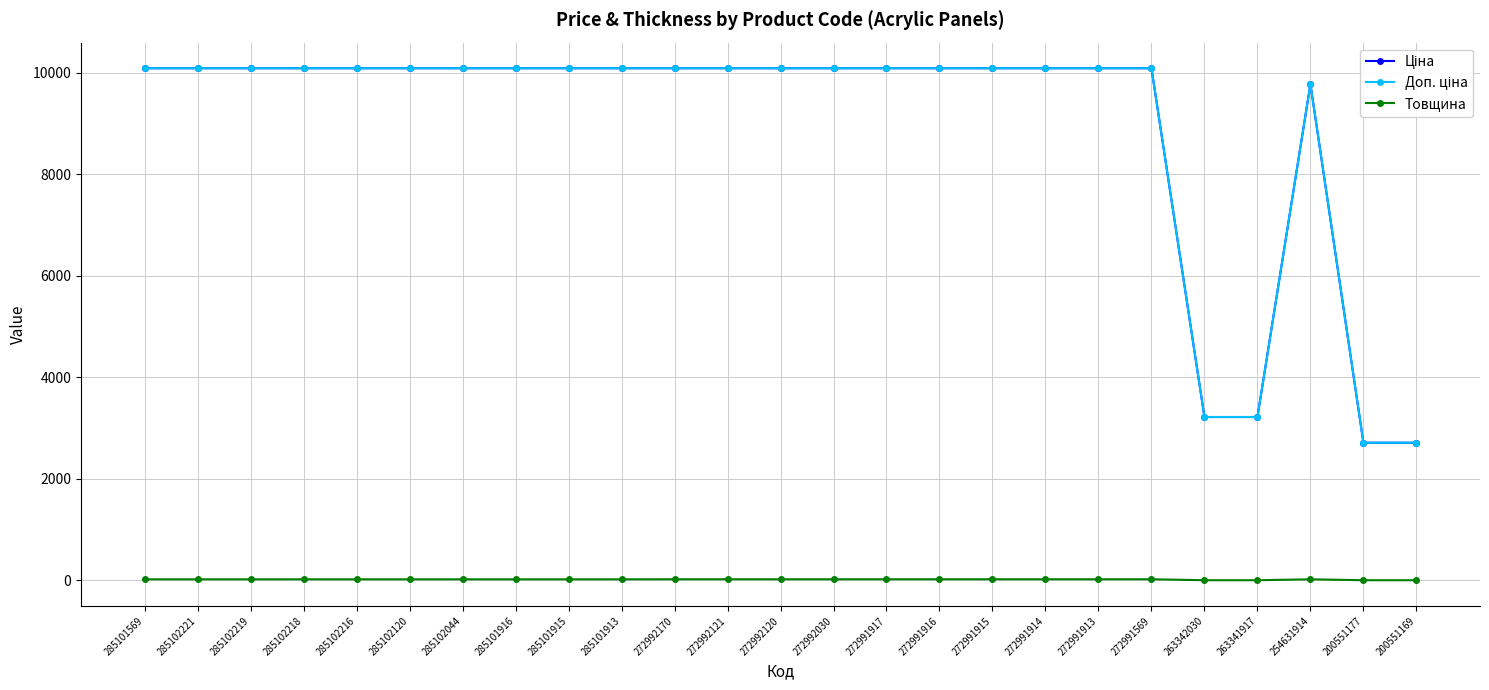

What is the maximum value shown in the chart?

10085.8